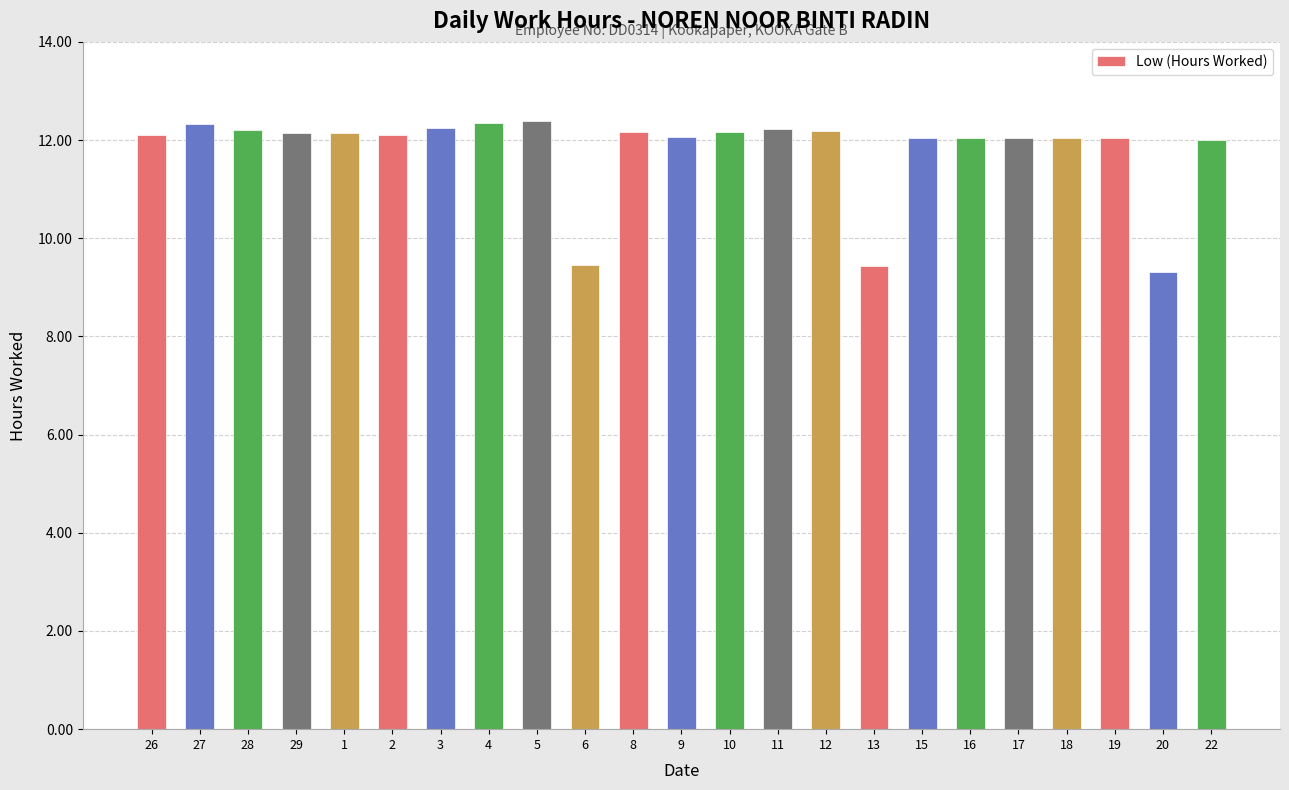

What is the maximum value shown in the chart?

12.4